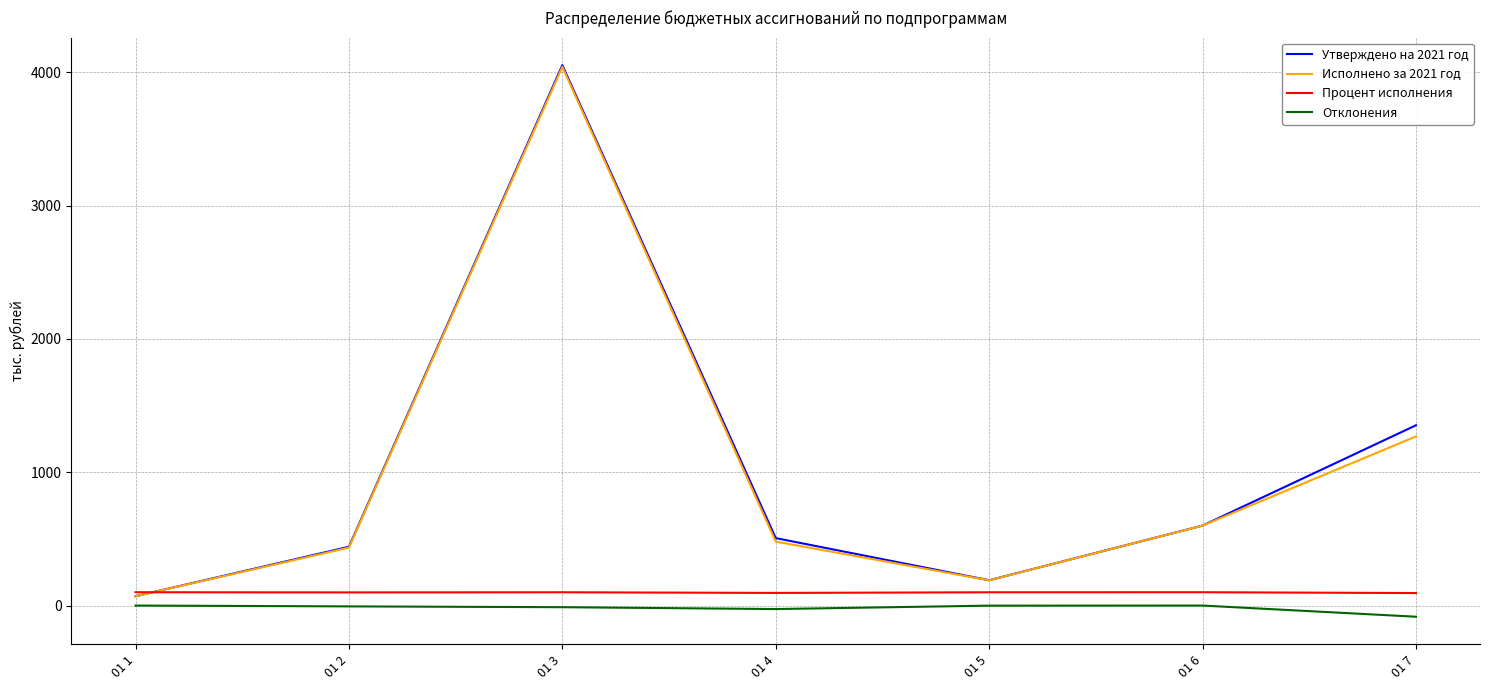

What is the difference between the highest and lowest values at 01 4?

532.2